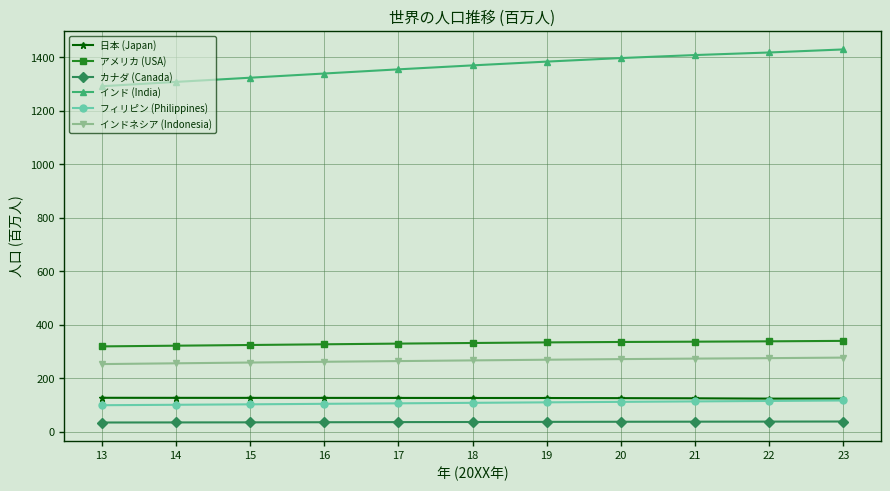

Which series has the largest range (max minus min)?

インド (India)